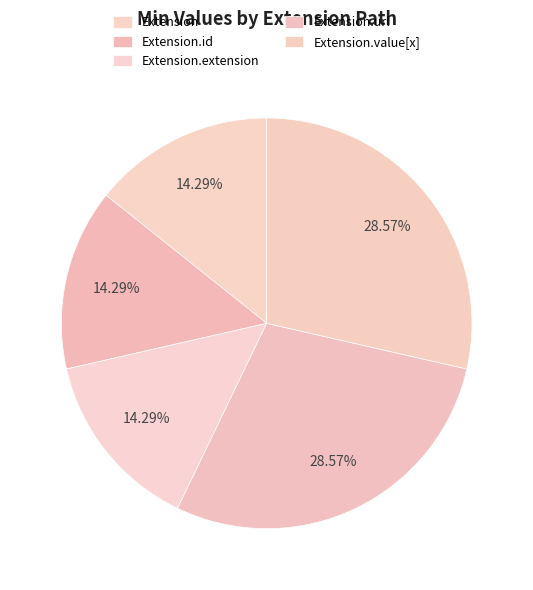

Count the number of slices in the pie.

5